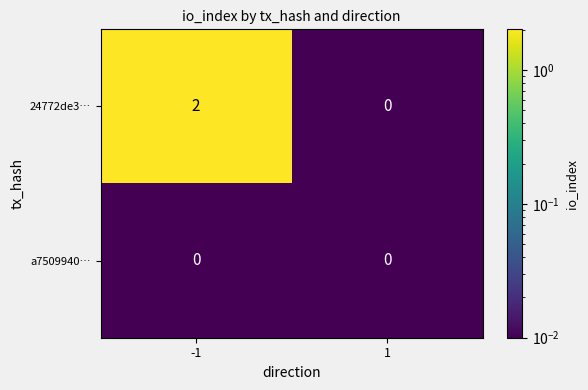

Is it true that 24772de3… equals 1 at -1?

False